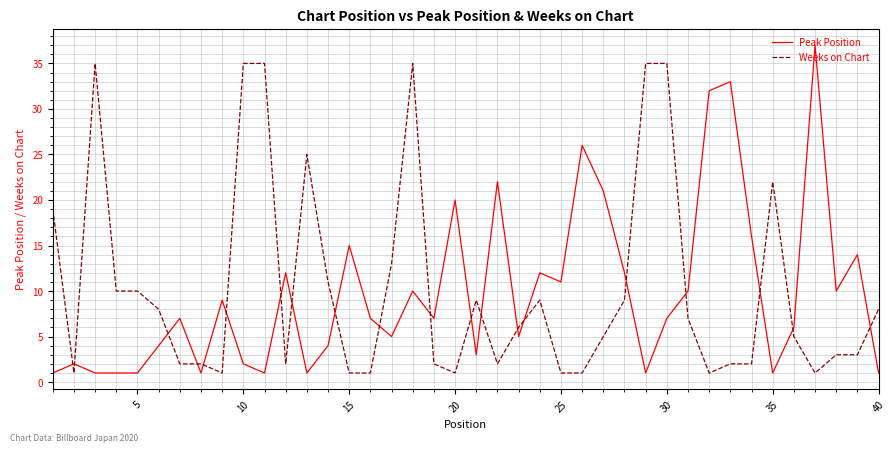

How many times do Peak Position and Weeks on Chart cross each other?

20